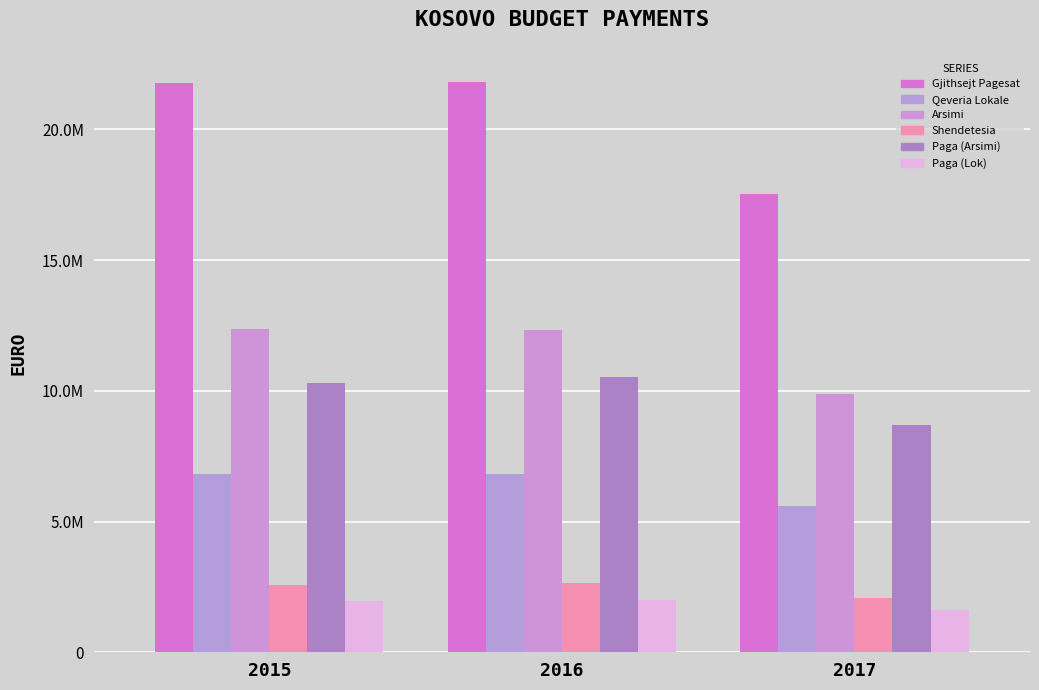

What is the difference between the highest and lowest values at 2015?

19793806.3